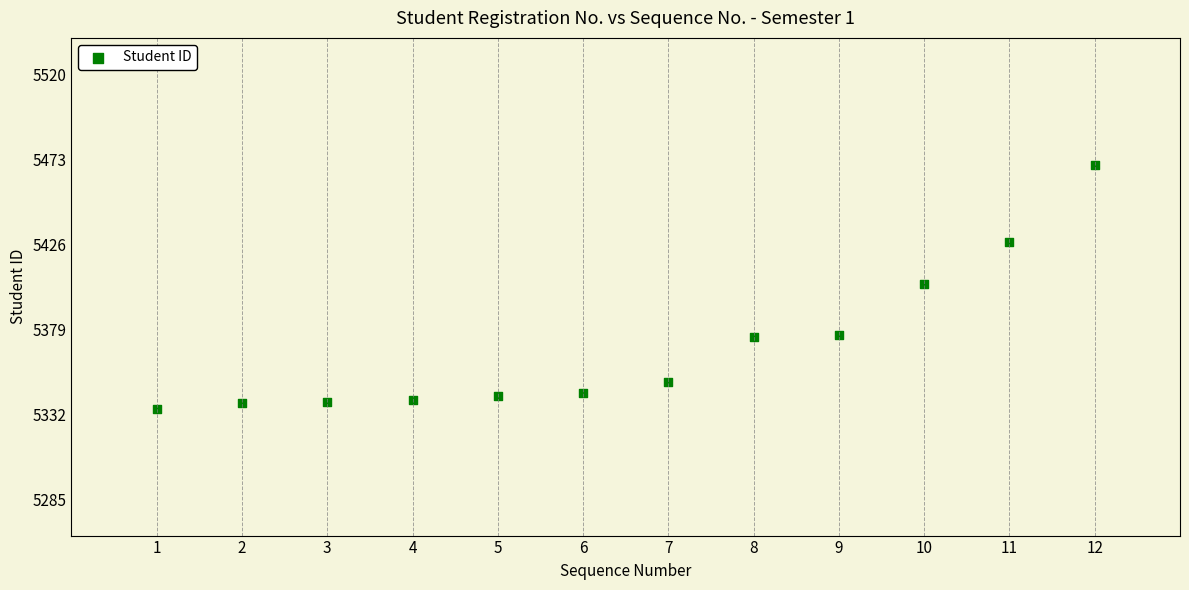

What is the average X value?

6